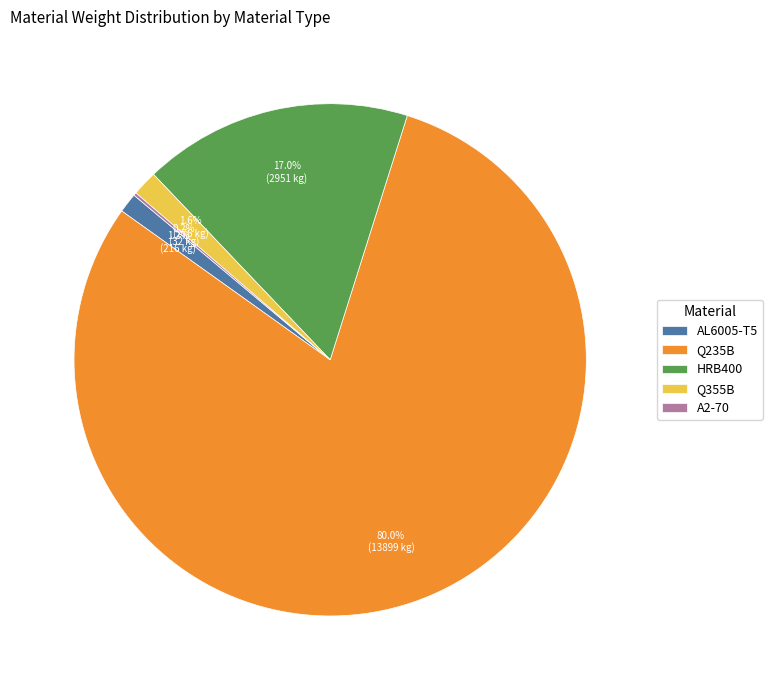

How much of the chart is everything except AL6005-T5?

98.8%